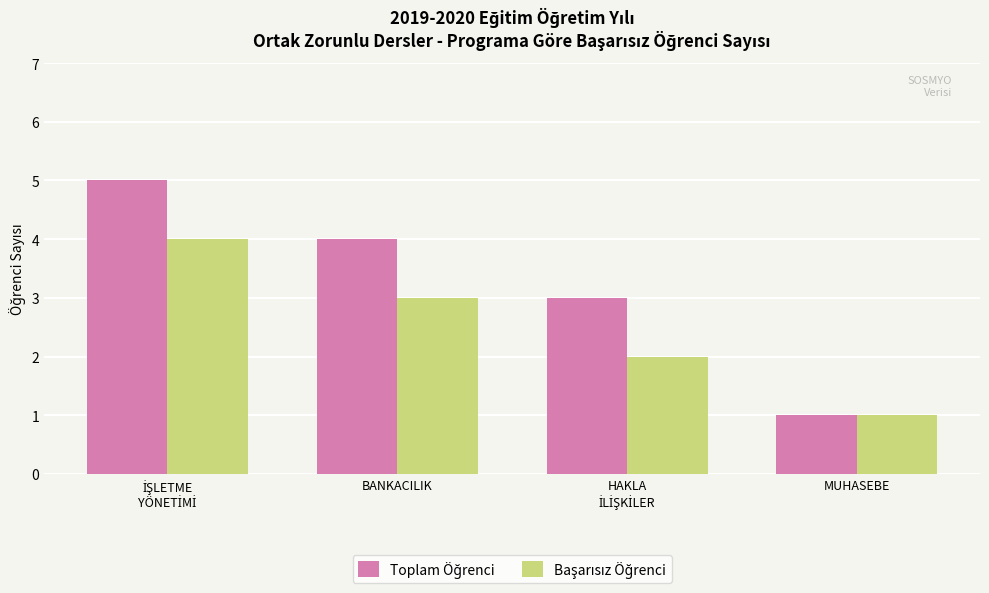

What is the total value across all series at BANKACILIK?

7